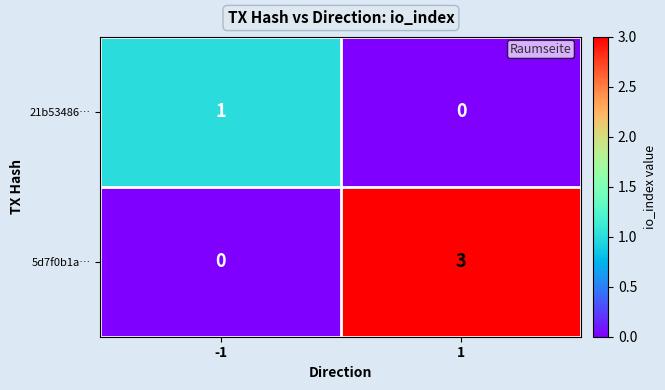

Is it true that 21b53486… equals 0 at 1?

True